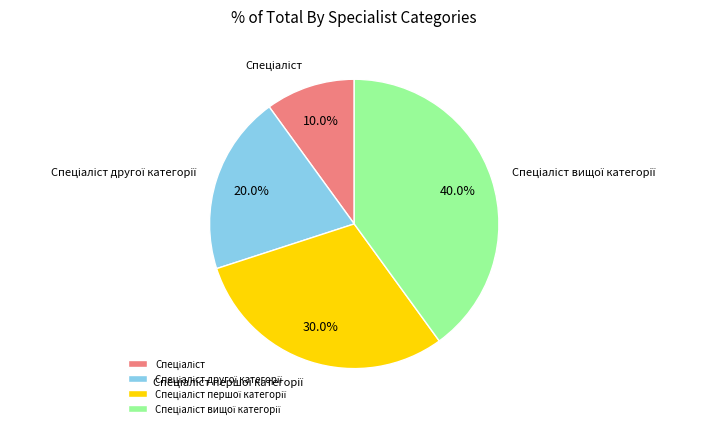

Is there a majority slice in this chart?

No